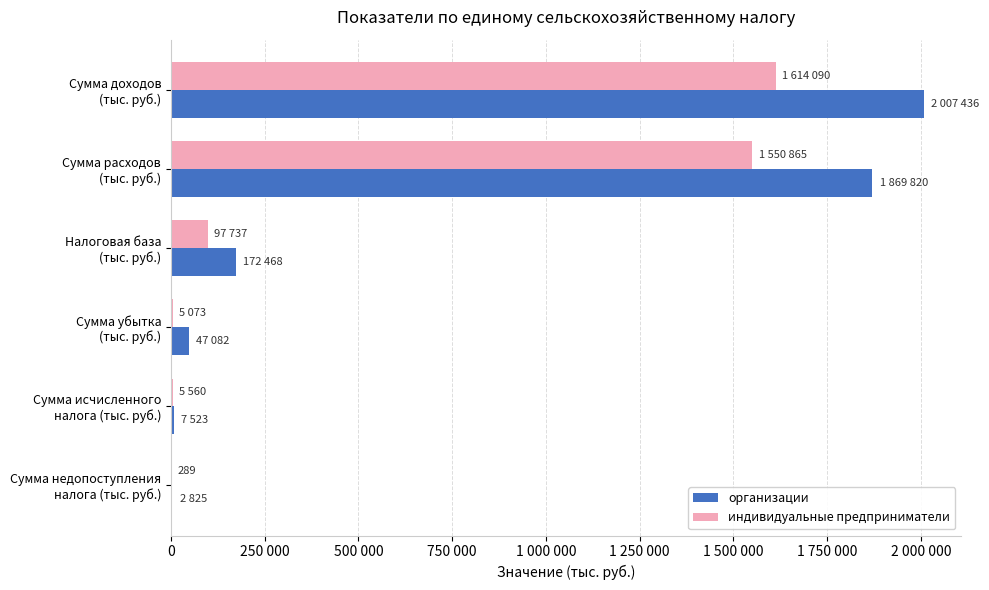

What are all the series names shown in the legend?

организации, индивидуальные предприниматели